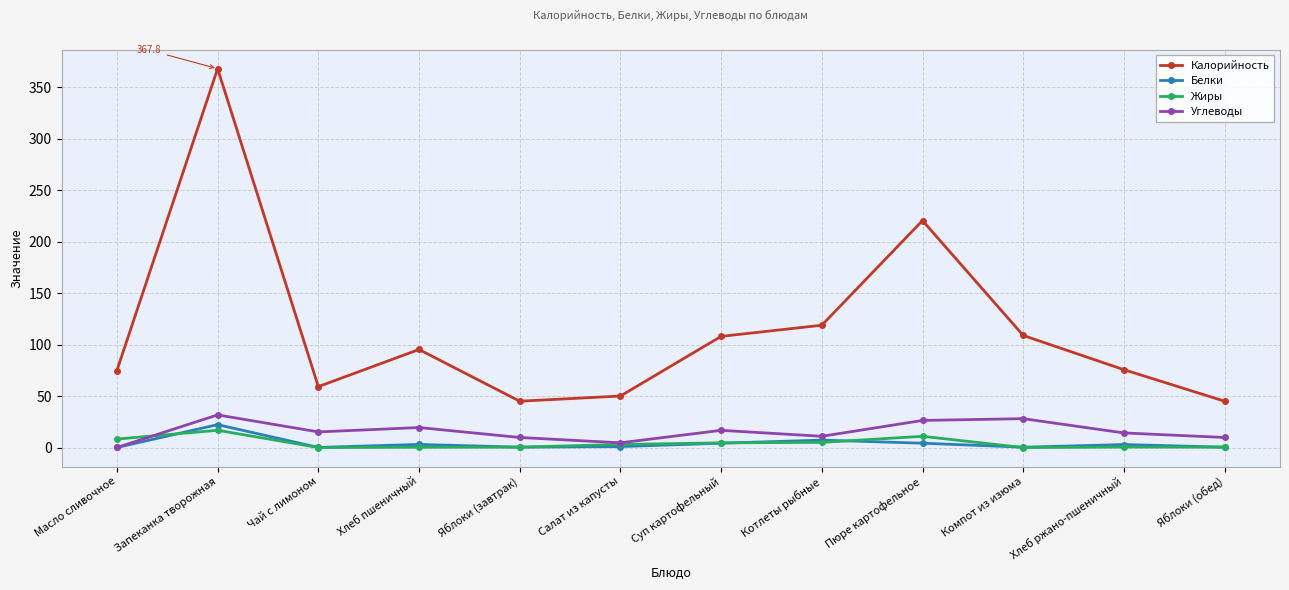

Which series has the widest spread of values?

Калорийность